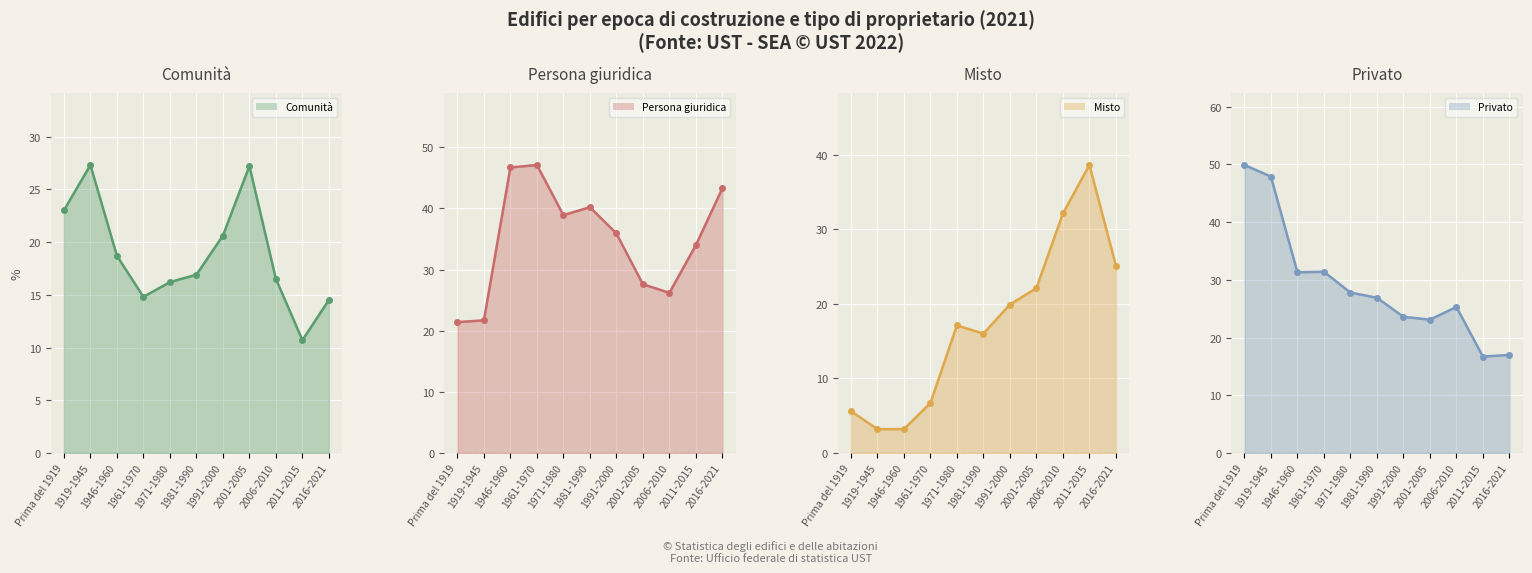

At which category is the sum across all series the highest?

1919-1945